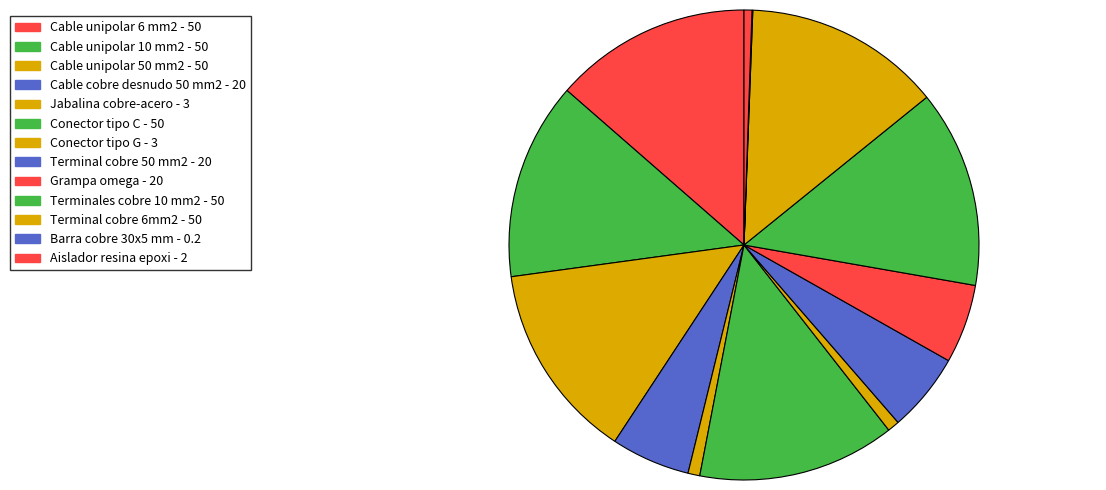

Is there any slice that represents more than half of the pie?

No